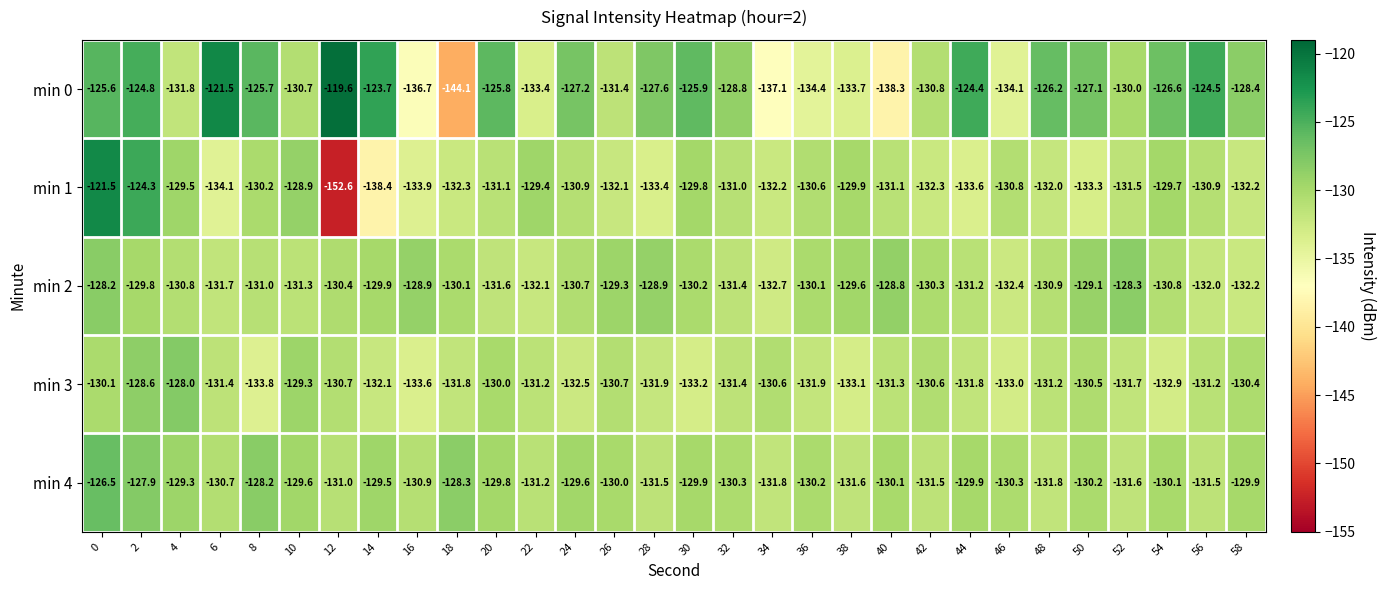

What is the difference between the highest and lowest values at 40?

9.5